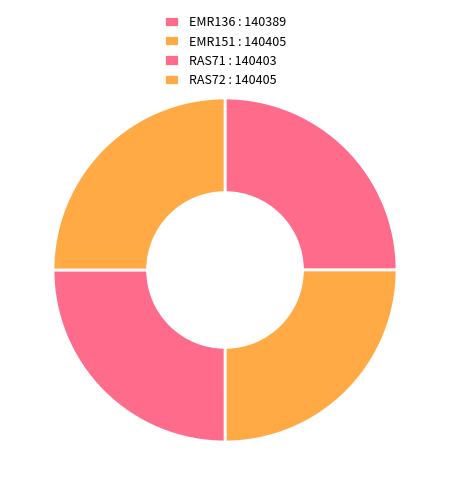

Count the number of slices in the pie.

4